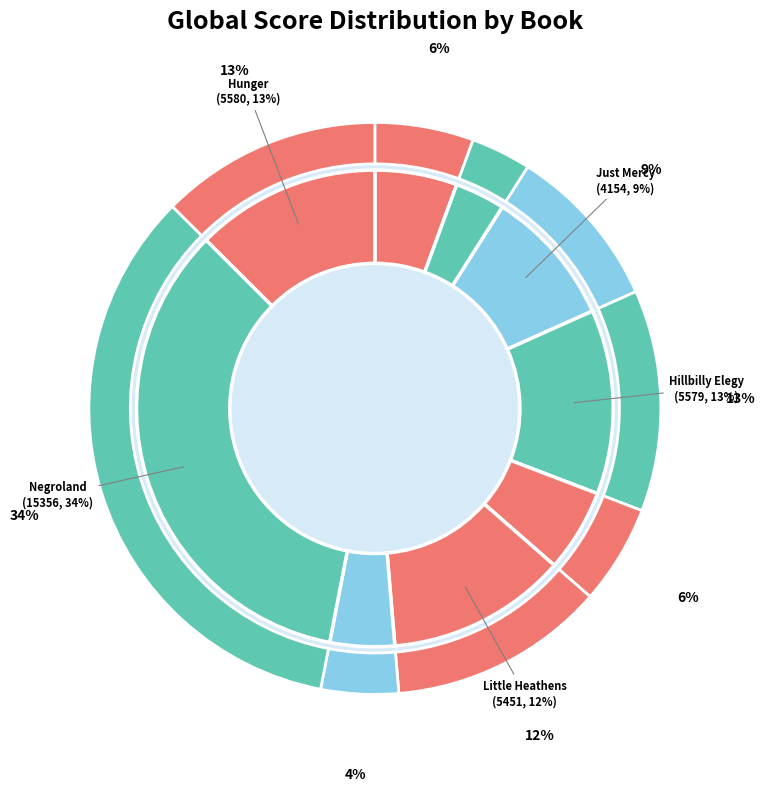

How many segments does this pie chart have?

9